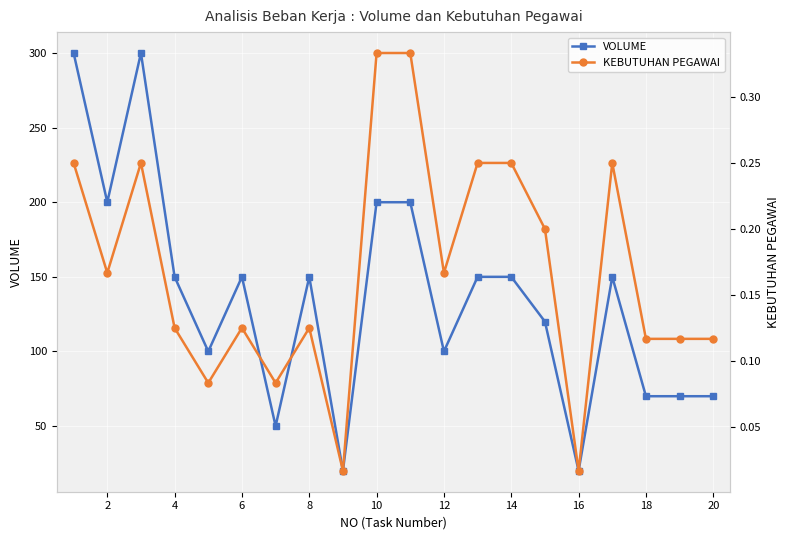

Where is the first local minimum for VOLUME?

2